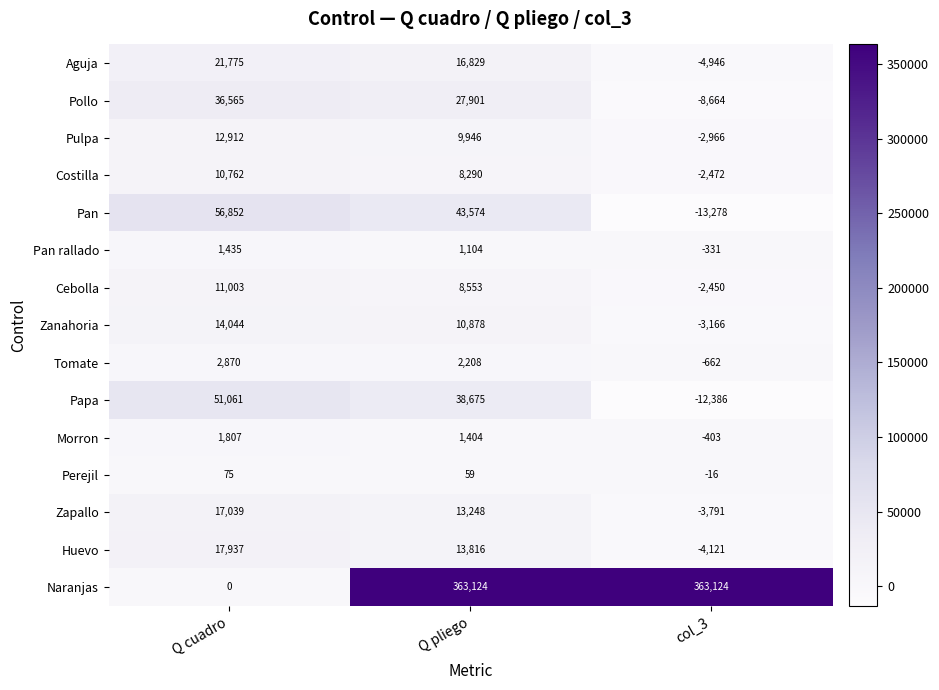

At which category is the sum across all series the highest?

Q pliego